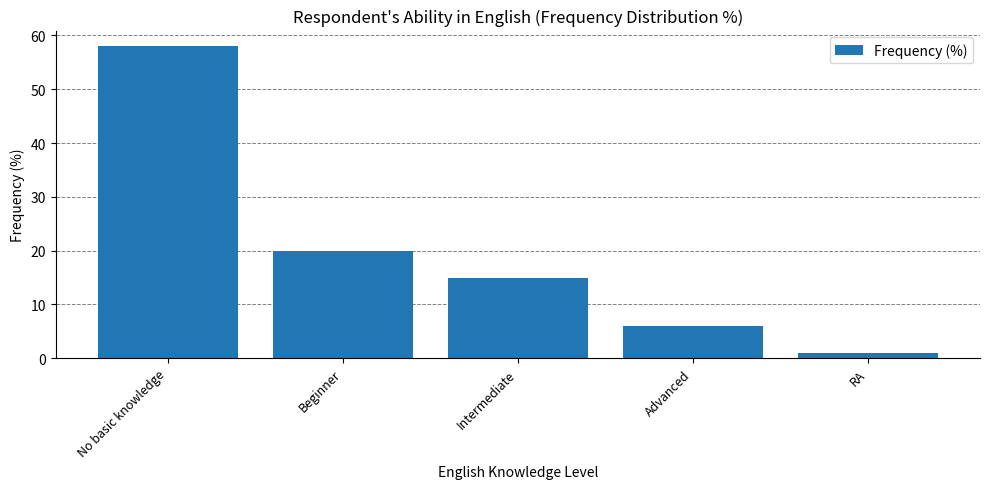

List the labels in order of value, smallest first.

RA, Advanced, Intermediate, Beginner, No basic knowledge